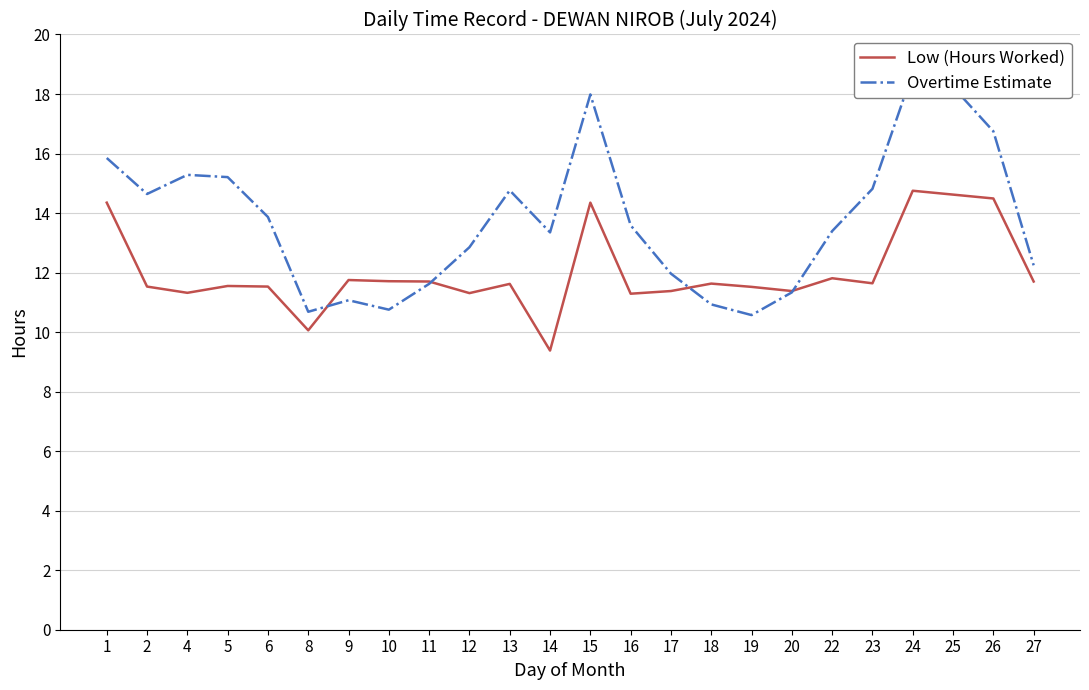

What is the lowest value of the Low (Hours Worked) series?

9.4